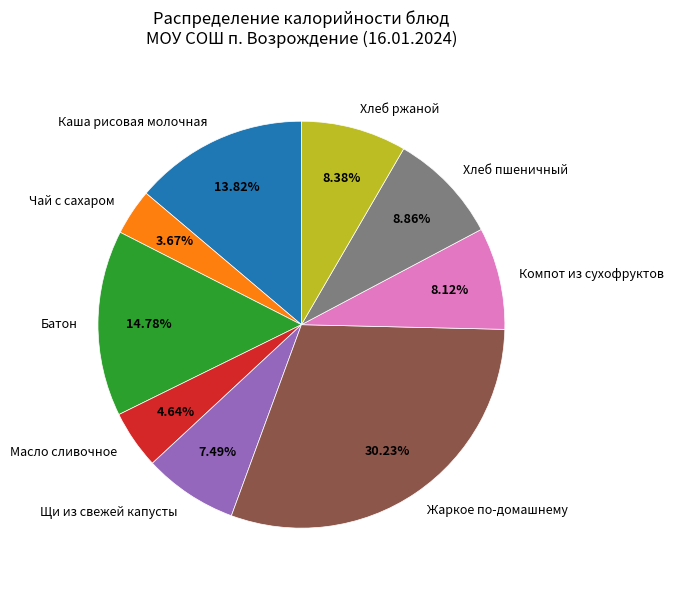

Combined, do Хлеб ржаной and Компот из сухофруктов account for over 50%?

No